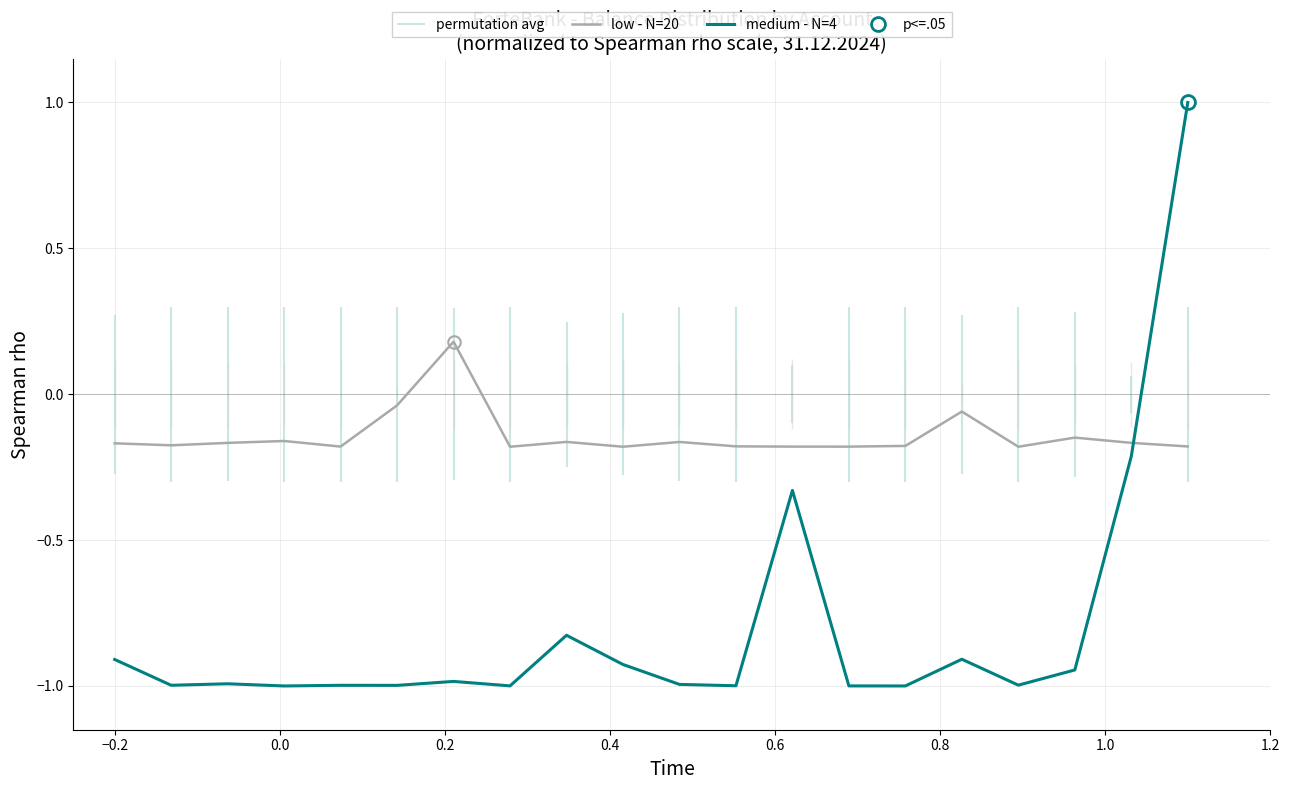

Which series has the largest range (max minus min)?

medium - N=4